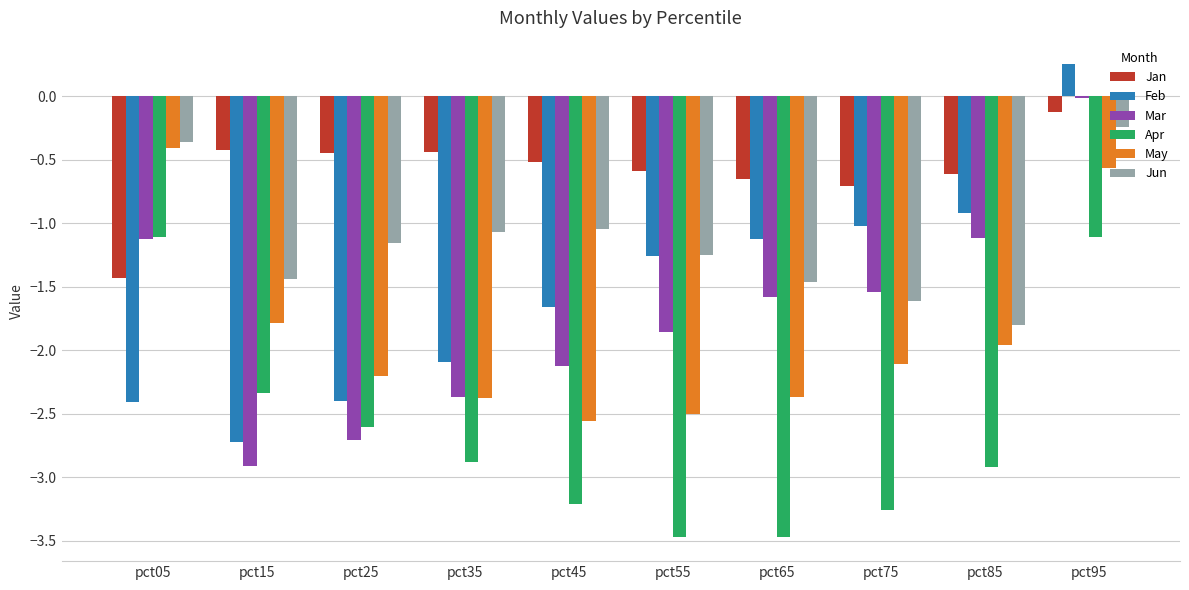

True or false: Jun has a value of -2.1 at pct65.

False